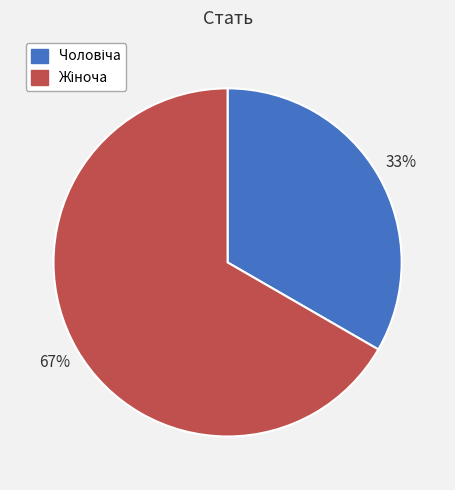

Is there any slice that represents more than half of the pie?

Yes